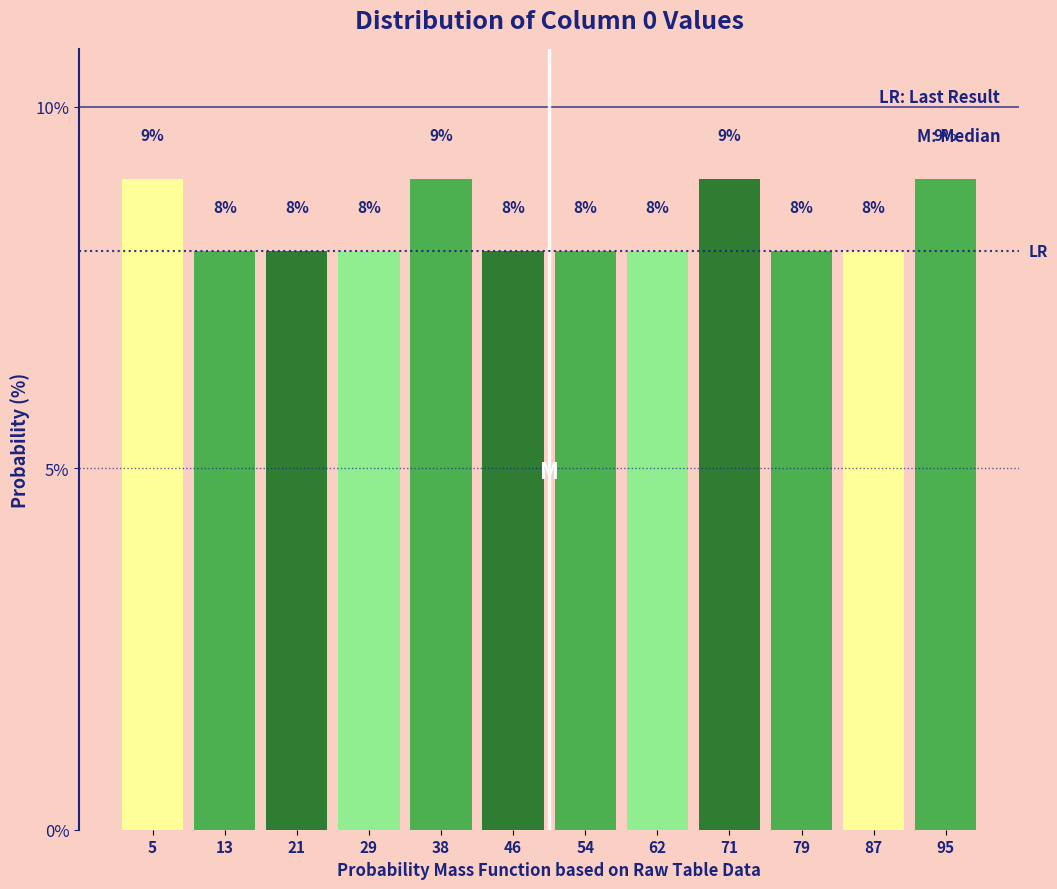

Reading left to right, transcribe this chart: for each bar, give the range it covers on the x-axis and its height. The bar edges are not printed on the chart, so give them approximately, as read against the axis.

1 to 9: 9
9 to 18: 8
18 to 26: 8
26 to 34: 8
34 to 42: 9
42 to 51: 8
51 to 59: 8
59 to 67: 8
67 to 75: 9
75 to 84: 8
84 to 92: 8
92 to 100: 9